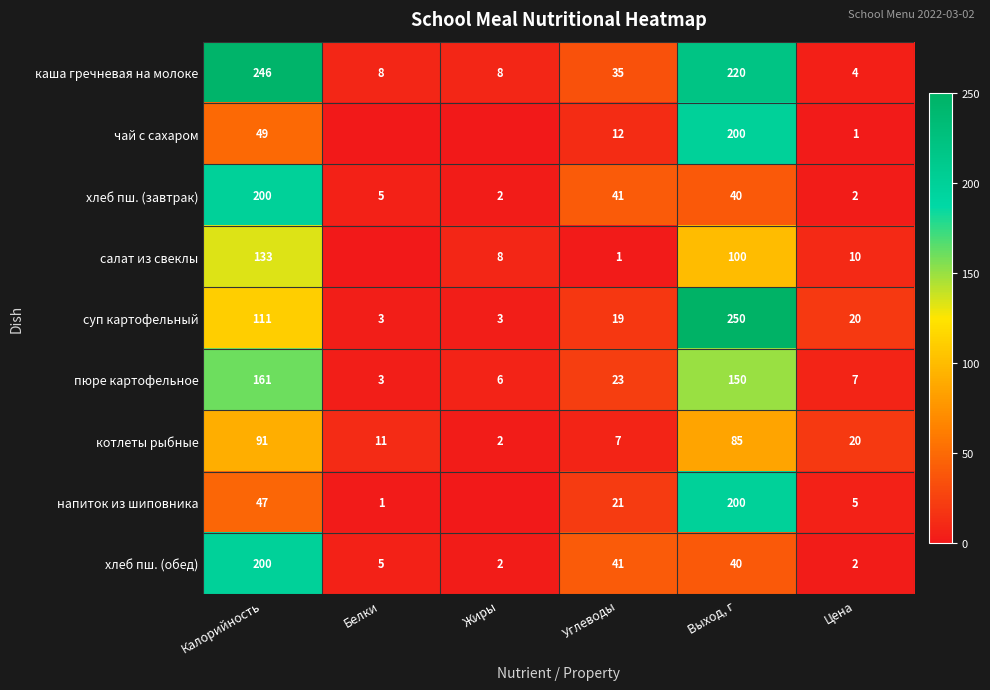

Rank the series at Выход, г from lowest to highest value.

хлеб пш. (завтрак), хлеб пш. (обед), котлеты рыбные, салат из свеклы, пюре картофельное, чай с сахаром, напиток из шиповника, каша гречневая на молоке, суп картофельный